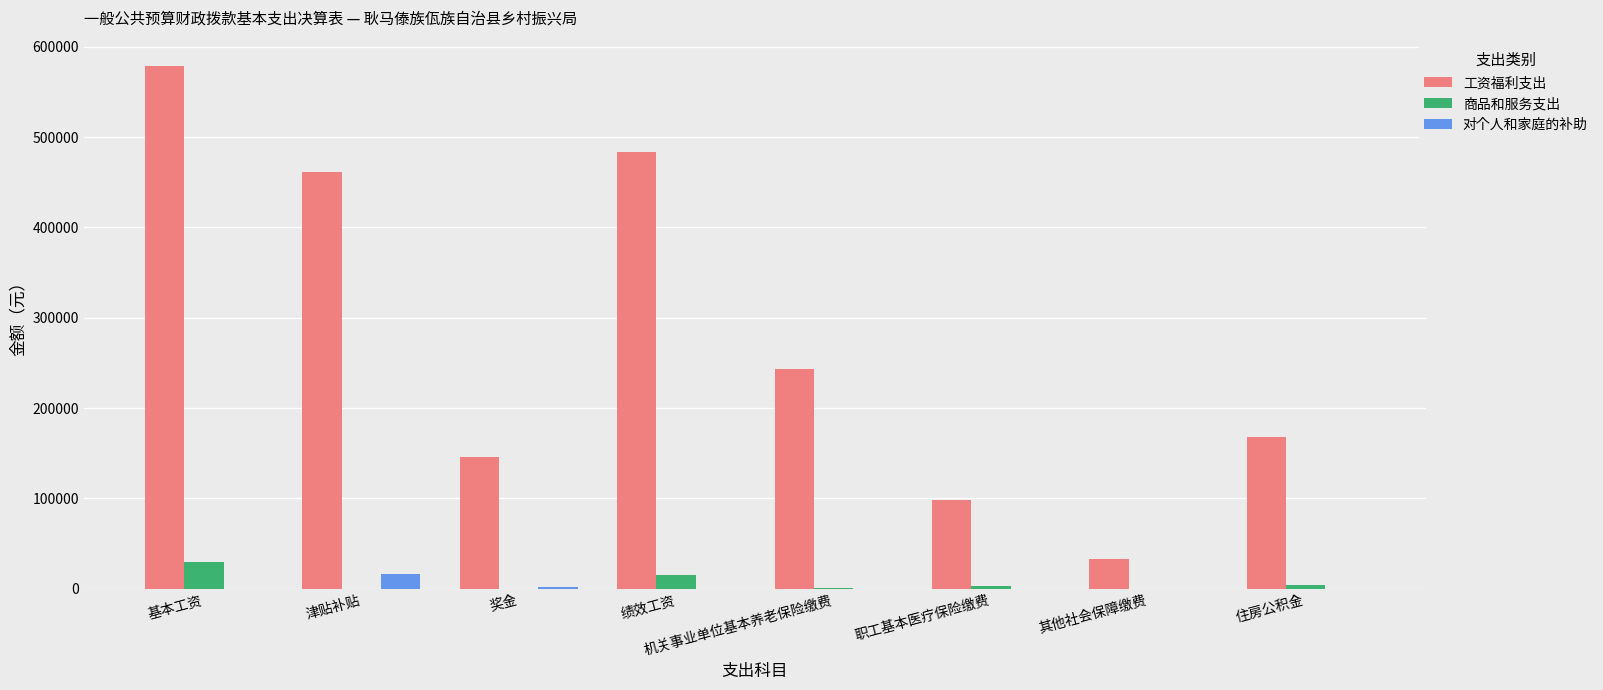

What is the sum of all 工资福利支出 values?

2212449.0